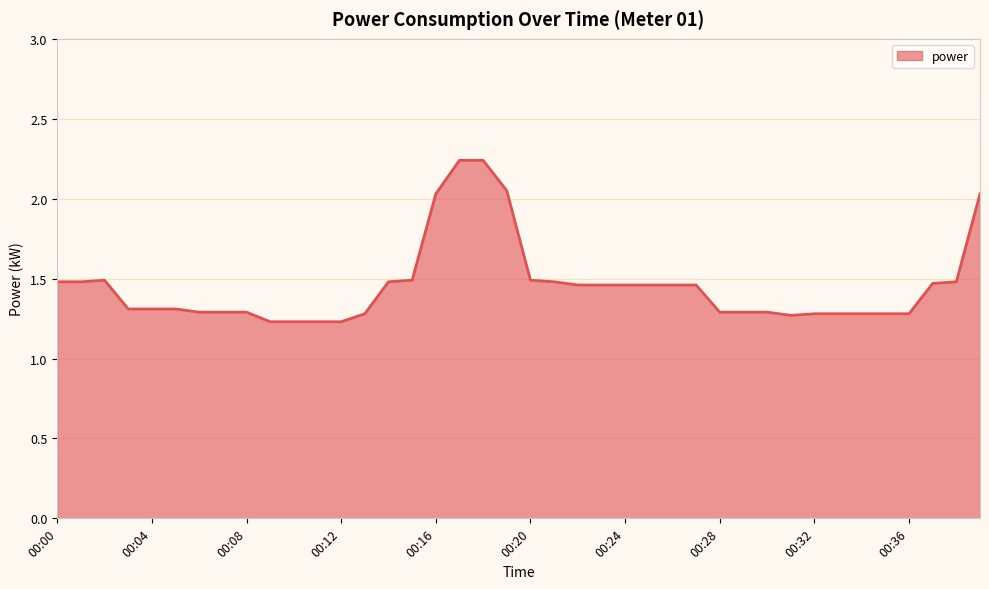

Rank the categories by value from lowest to highest.

00:09, 00:10, 00:11, 00:12, 00:31, 00:13, 00:32, 00:33, 00:34, 00:35, 00:36, 00:06, 00:07, 00:08, 00:28, 00:29, 00:30, 00:03, 00:04, 00:05, 00:22, 00:23, 00:24, 00:25, 00:26, 00:27, 00:37, 00:00, 00:01, 00:14, 00:21, 00:38, 00:02, 00:15, 00:20, 00:16, 00:39, 00:19, 00:17, 00:18